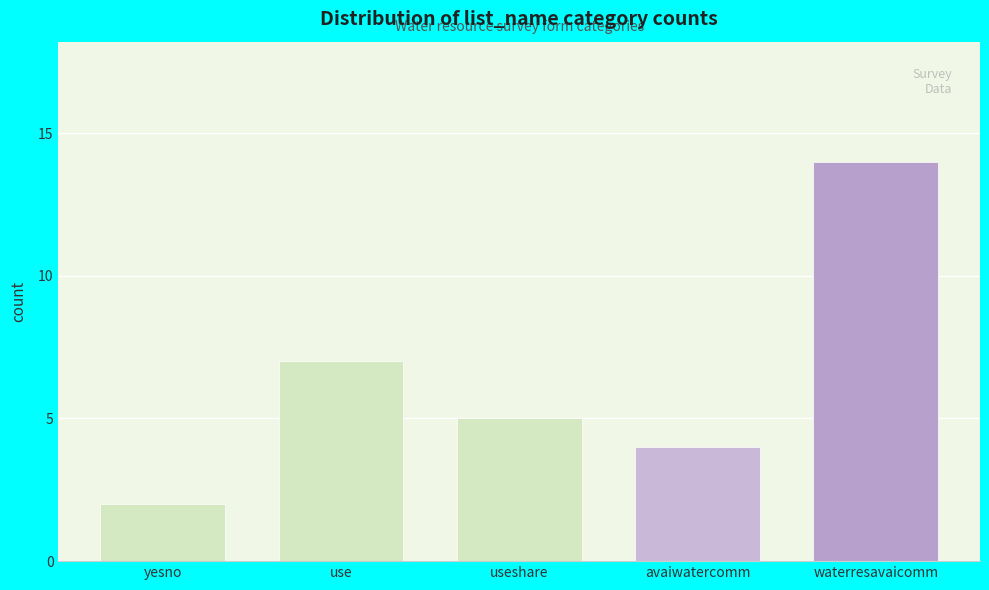

Reading left to right, list all the values displayed in this chart.

yesno=2	use=7	useshare=5	avaiwatercomm=4	waterresavaicomm=14